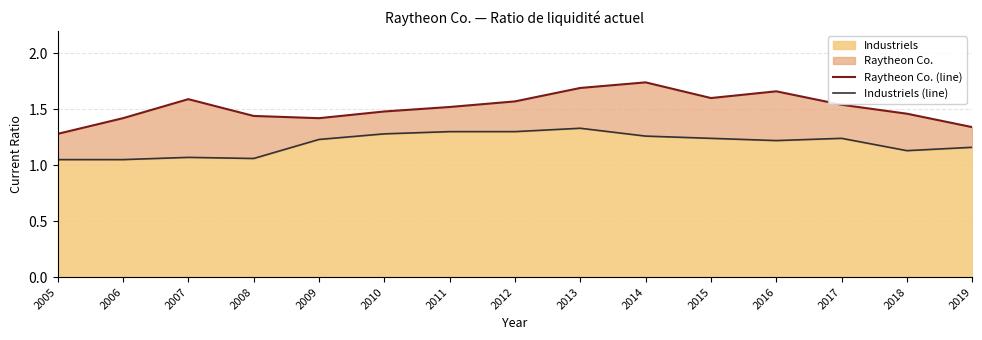

The Industriels series shows 2.2 at 2013. True or false?

False